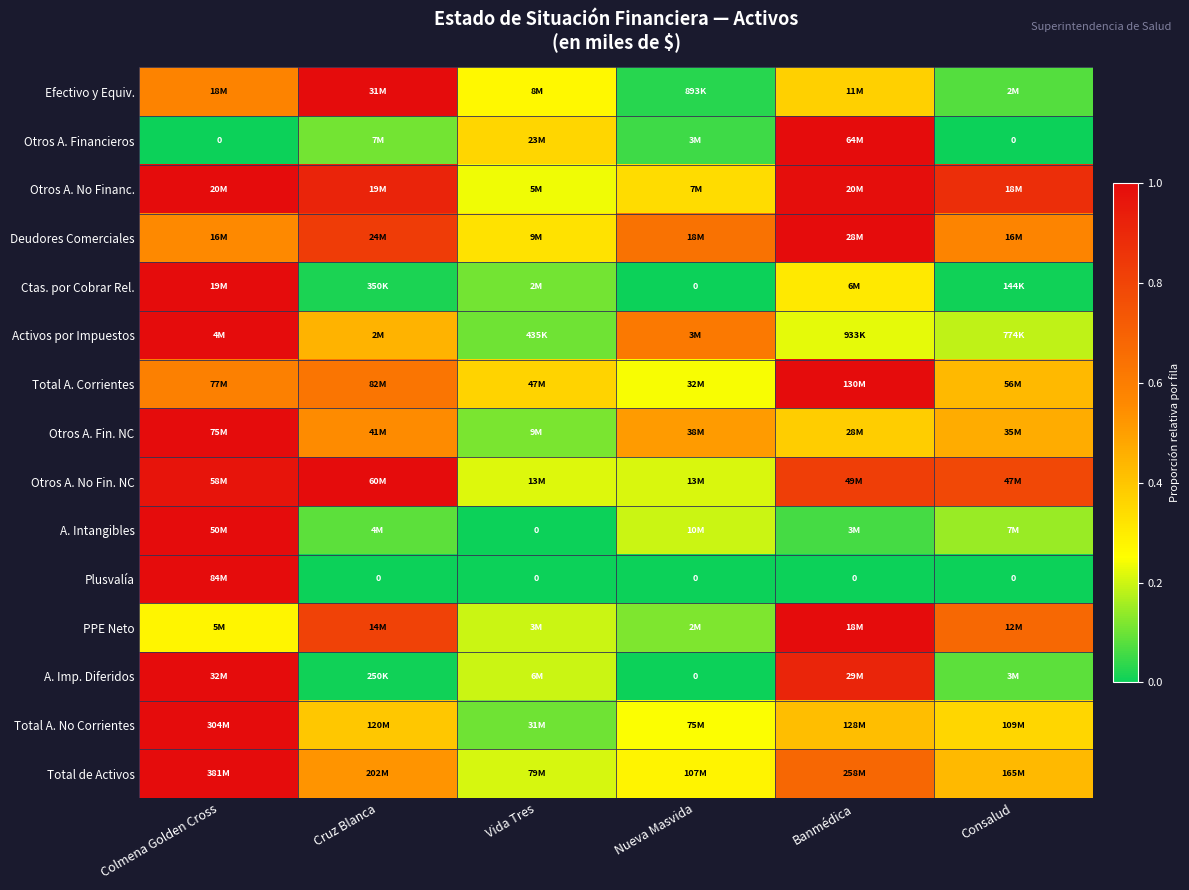

Count the Activos por Impuestos values in the range 0 to 1.

6